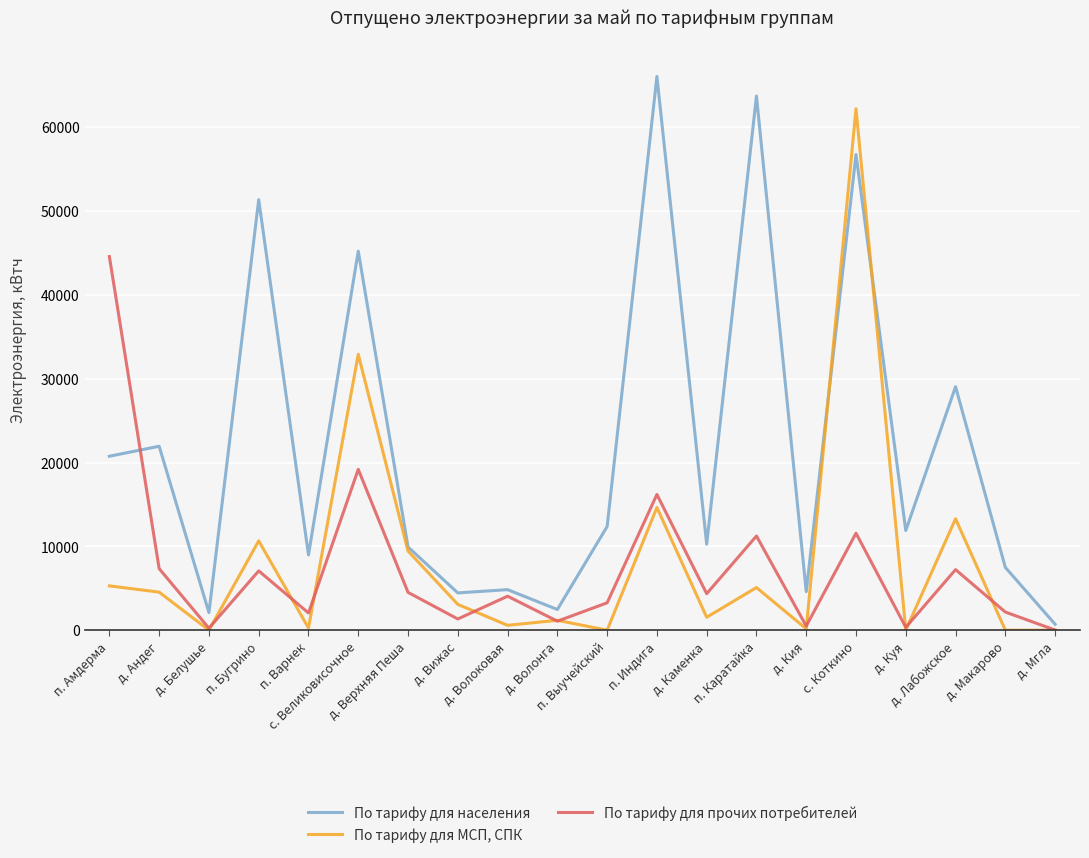

What is the maximum value shown in the chart?

66053